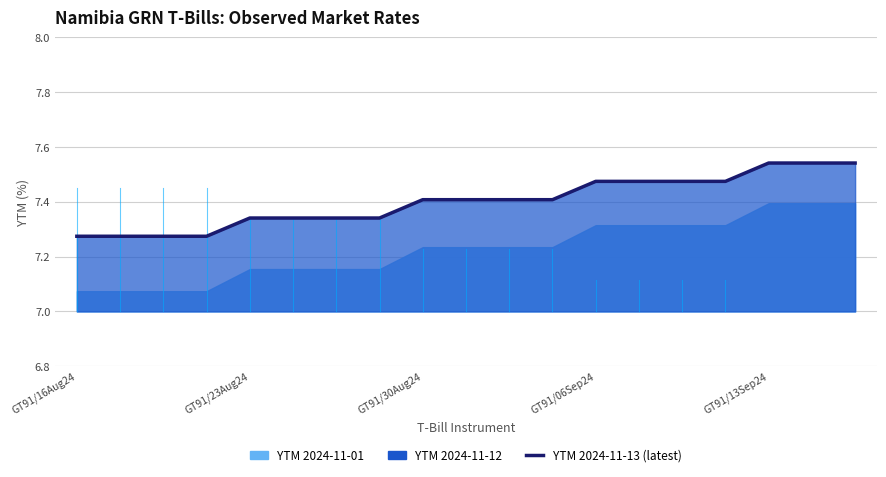

How many lines are shown in the chart?

1